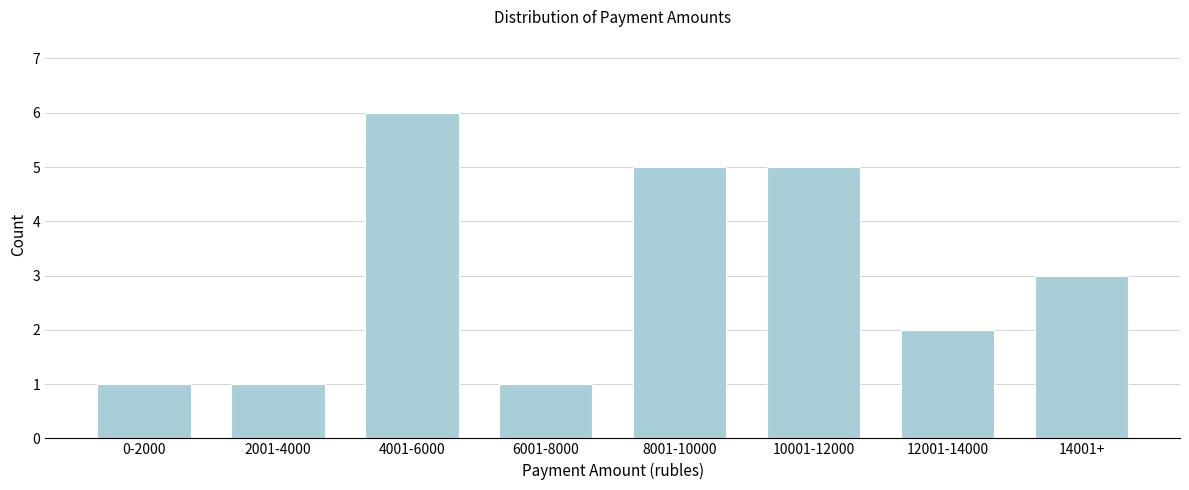

Reading right to left, transcribe all the data shown in this chart.

3	2	5	5	1	6	1	1